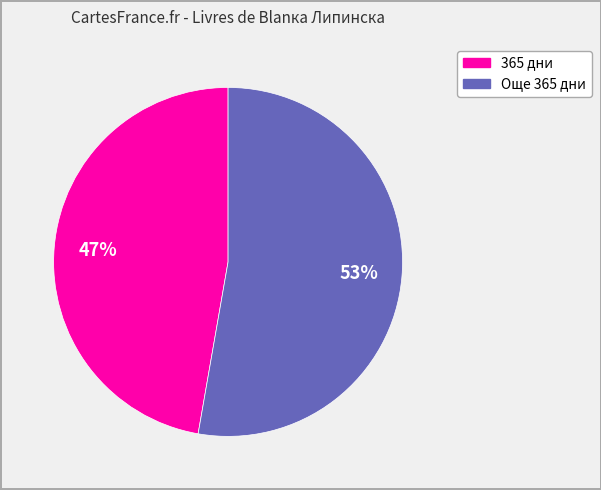

What is the largest slice in the pie chart?

Още 365 дни